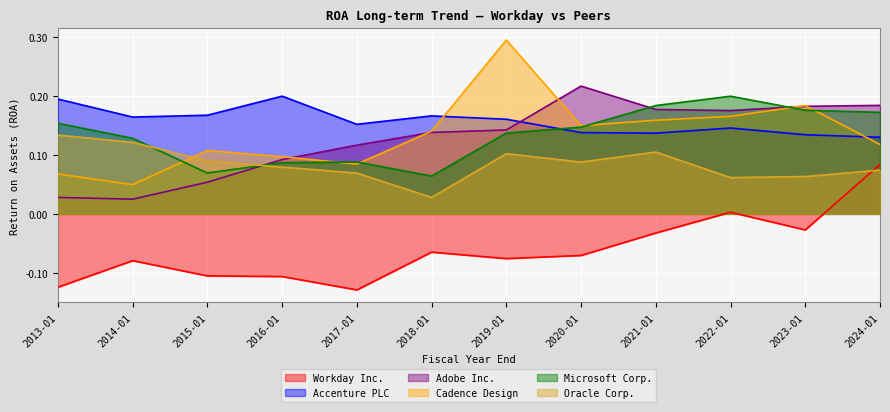

What position from the left is 2013-01?

1